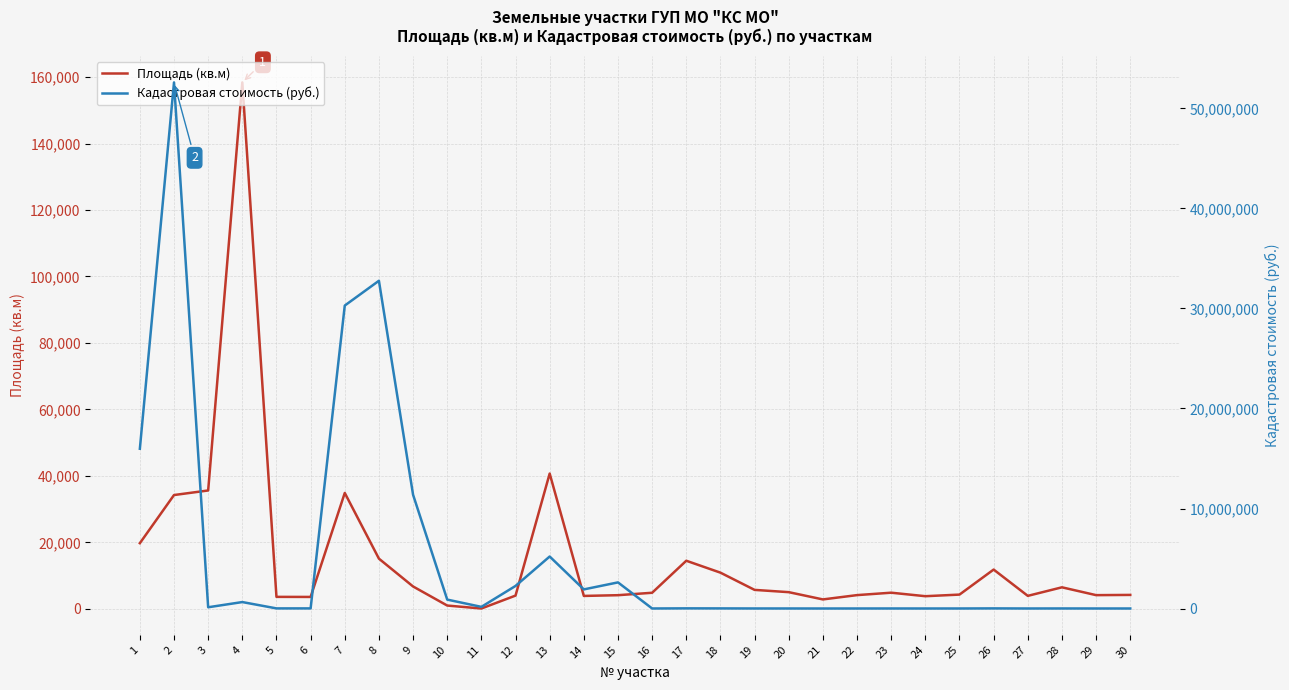

What is the difference between the Площадь (кв.м) values at 6 and 28?

2896.0